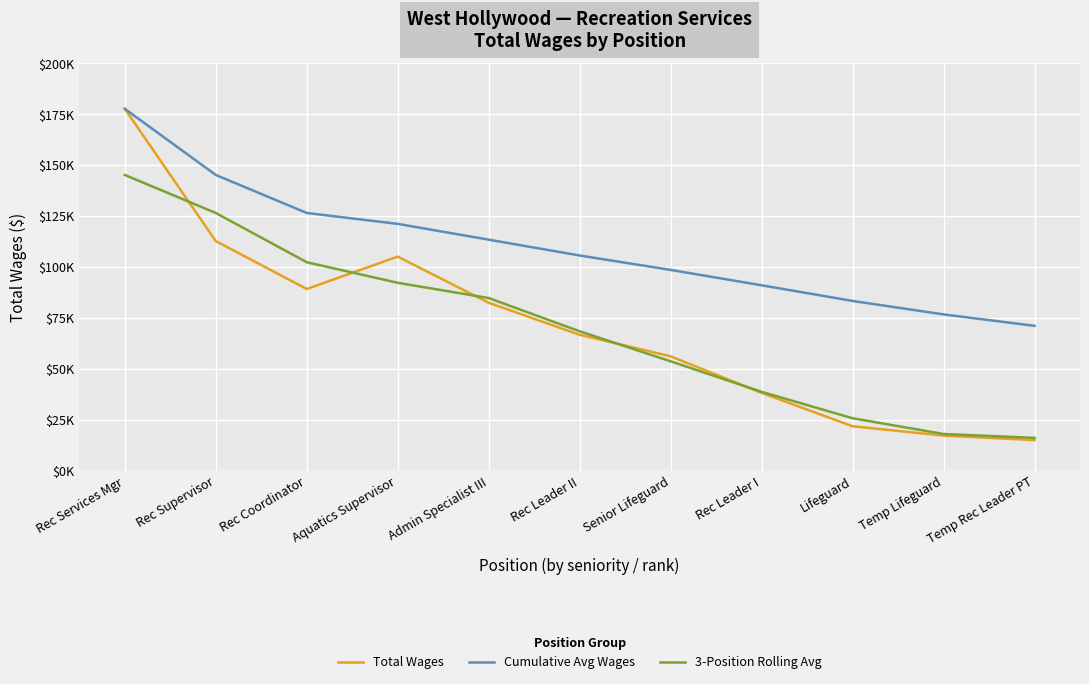

Reading left to right, list all the values displayed in this chart.

Total Wages: Rec Services Mgr=177694.0	Rec Supervisor=112741.5	Rec Coordinator=89226.7	Aquatics Supervisor=105122.0	Admin Specialist III=82464.0	Rec Leader II=66746.0	Senior Lifeguard=56161.0	Rec Leader I=38210.2	Lifeguard=21831.0	Temp Lifeguard=17241.0	Temp Rec Leader PT=15002.0
Cumulative Avg Wages: Rec Services Mgr=177694.0	Rec Supervisor=145217.8	Rec Coordinator=126554.1	Aquatics Supervisor=121196.0	Admin Specialist III=113449.6	Rec Leader II=105665.7	Senior Lifeguard=98593.6	Rec Leader I=91045.7	Lifeguard=83355.1	Temp Lifeguard=76743.7	Temp Rec Leader PT=71130.8
3-Position Rolling Avg: Rec Services Mgr=145217.8	Rec Supervisor=126554.1	Rec Coordinator=102363.4	Aquatics Supervisor=92270.9	Admin Specialist III=84777.3	Rec Leader II=68457.0	Senior Lifeguard=53705.7	Rec Leader I=38734.1	Lifeguard=25760.7	Temp Lifeguard=18024.7	Temp Rec Leader PT=16121.5